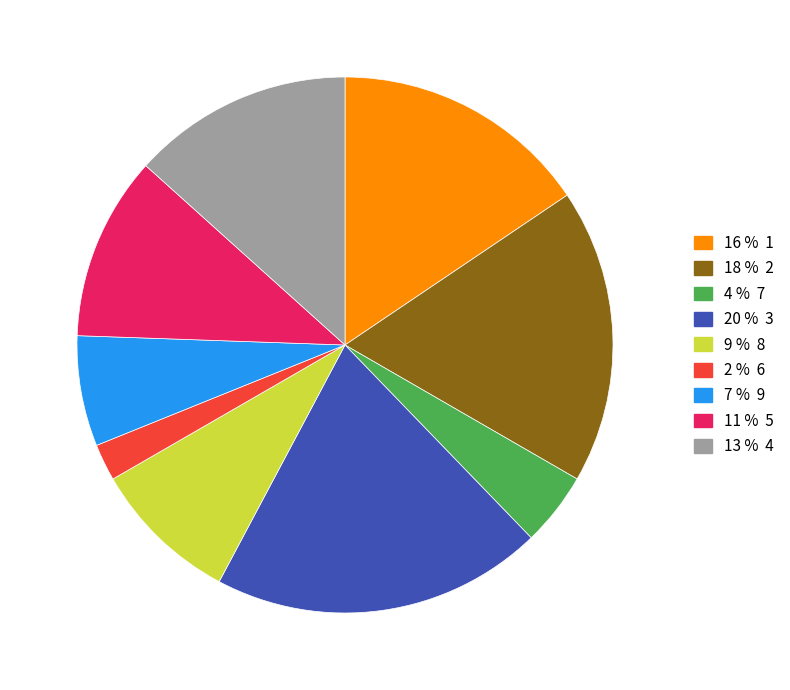

Is there a majority slice in this chart?

No